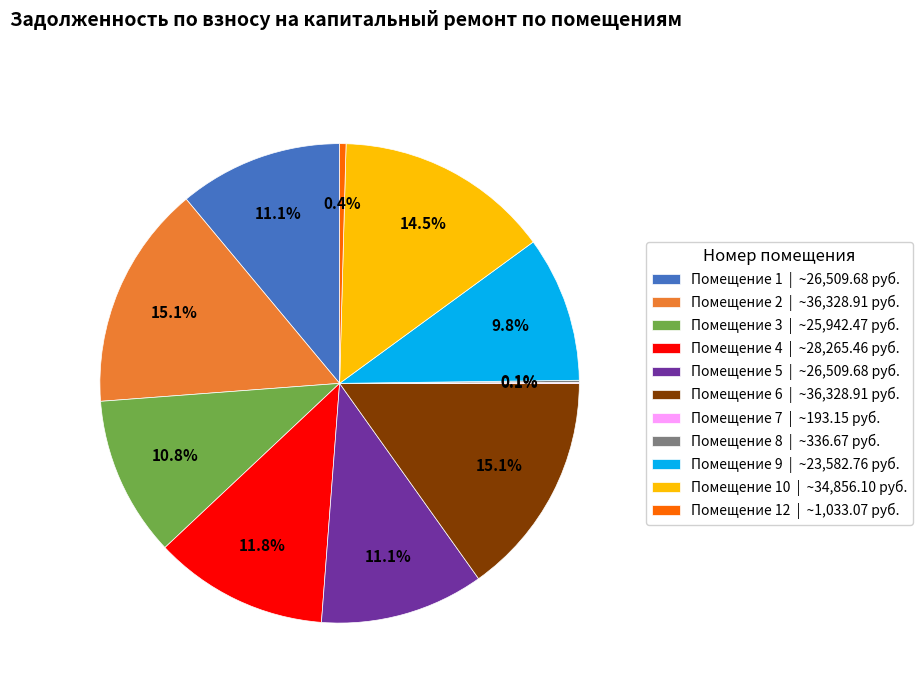

What portion of the pie excludes Помещение 5 | ~26,509.68 руб.?

88.9%